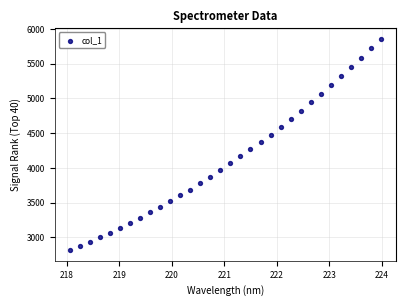

What is the range of X values (max minus min)?

5.9